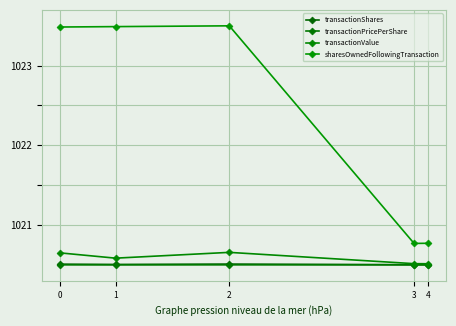

Count the number of categories in the chart.

5